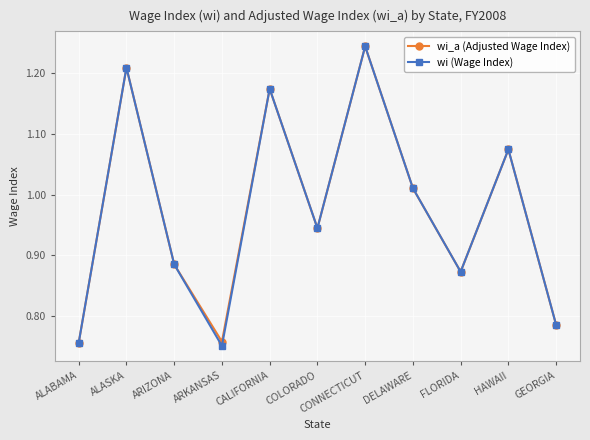

Which category has the highest value in the wi (Wage Index) series?

CONNECTICUT